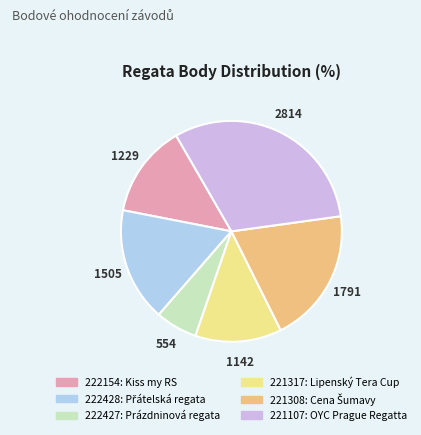

Between 221308 and 222427, which is larger?

221308